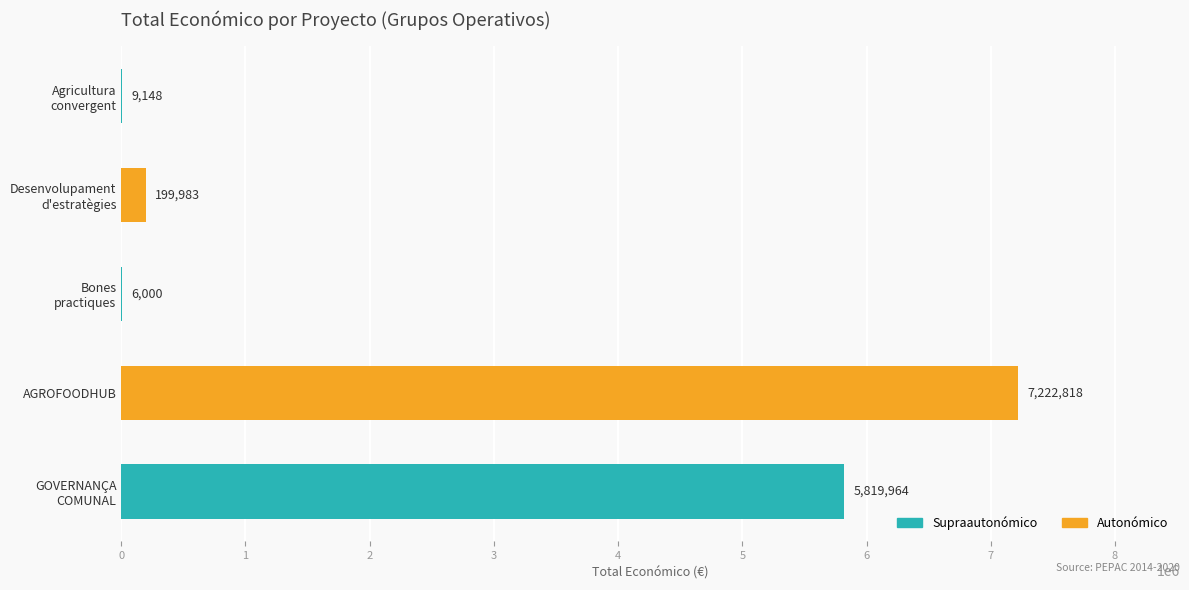

How many series are shown in this chart?

1